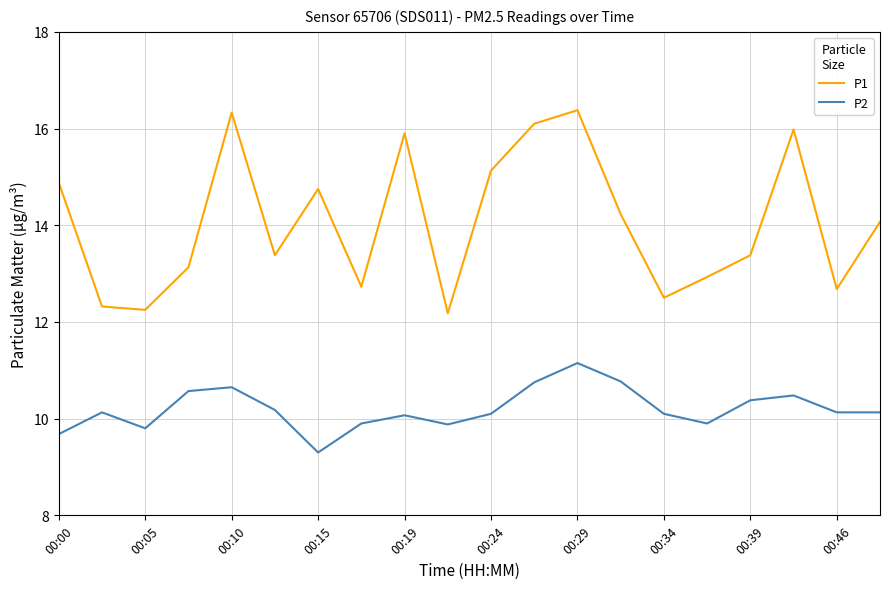

Which series has the widest spread of values?

P1